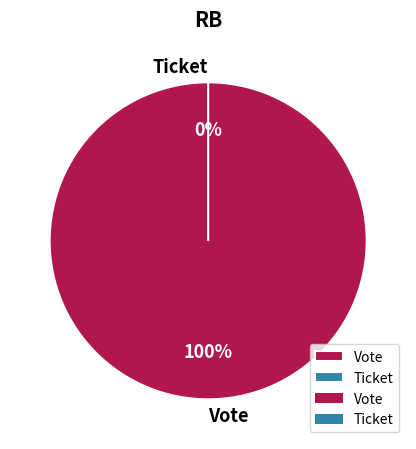

To the nearest percent, what portion does Vote represent?

100%